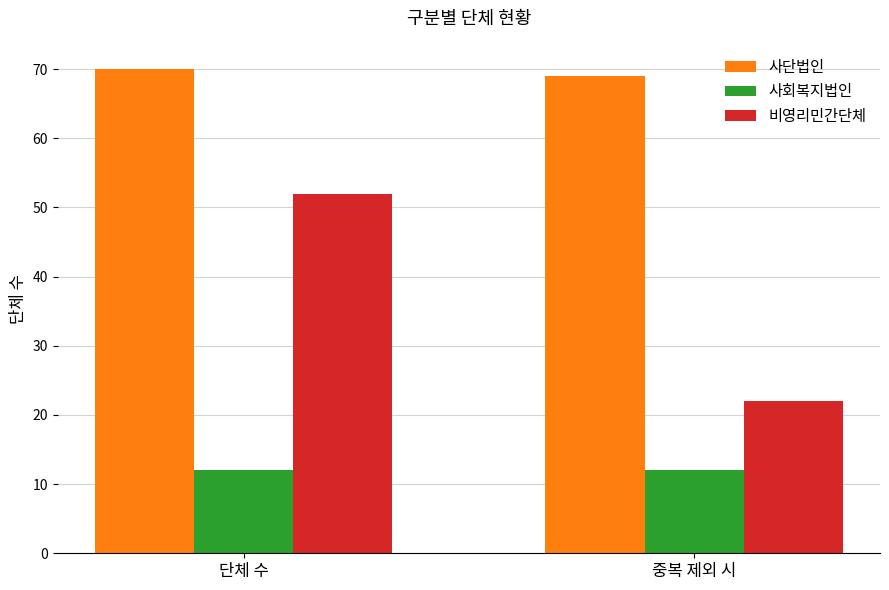

What is the label of the 2nd bar from the right?

단체 수